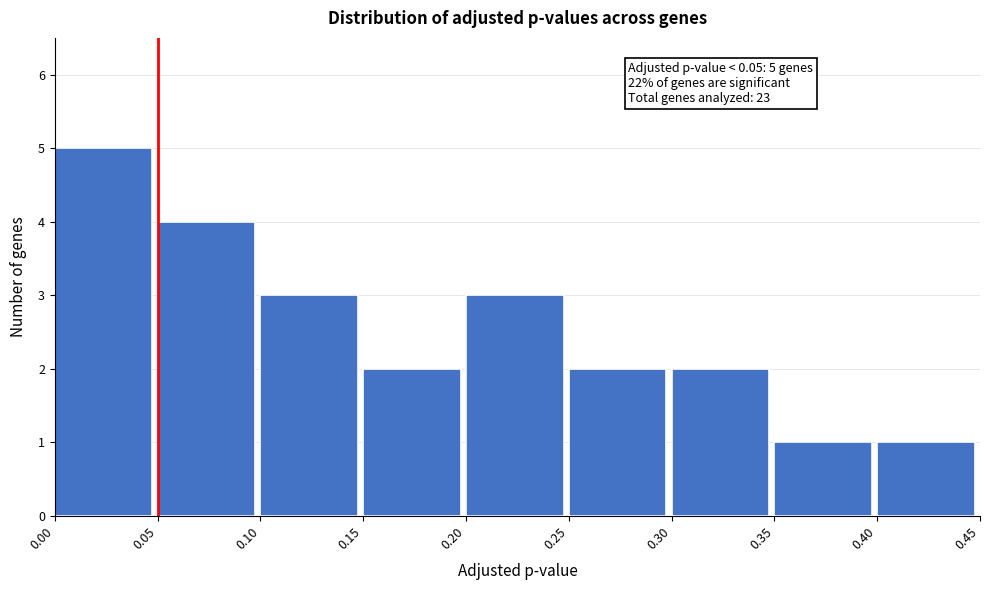

Which range on the x-axis has the tallest bar?

0.00 to 0.05